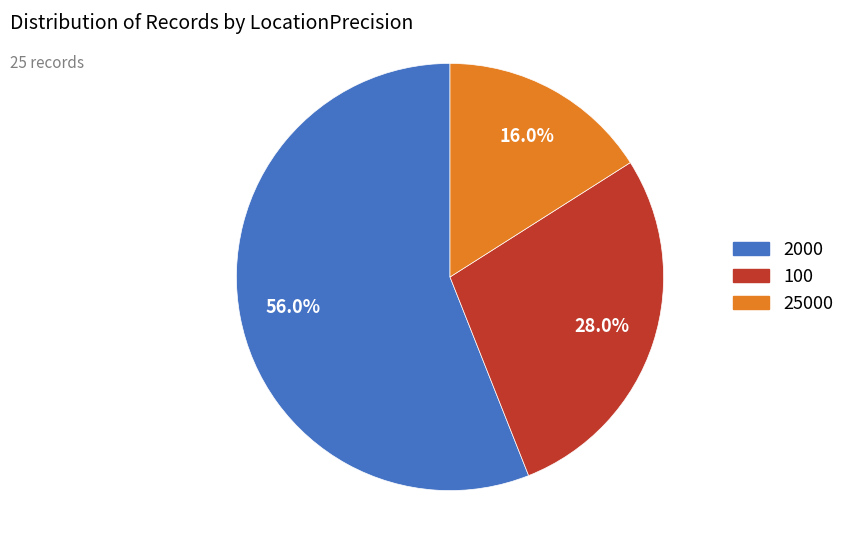

What percentage is the 100 slice, to the nearest percent?

28%